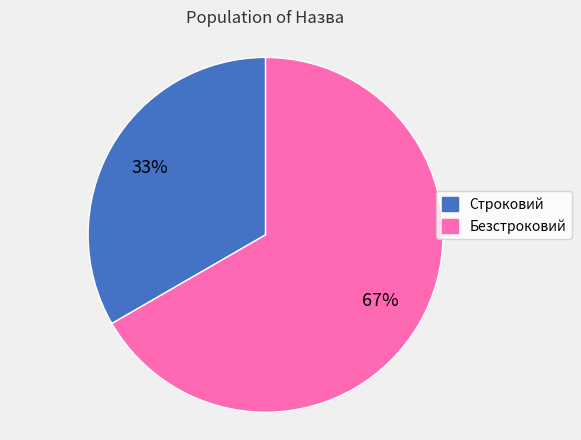

To the nearest percent, what is the combined percentage of Безстроковий and Строковий?

100%